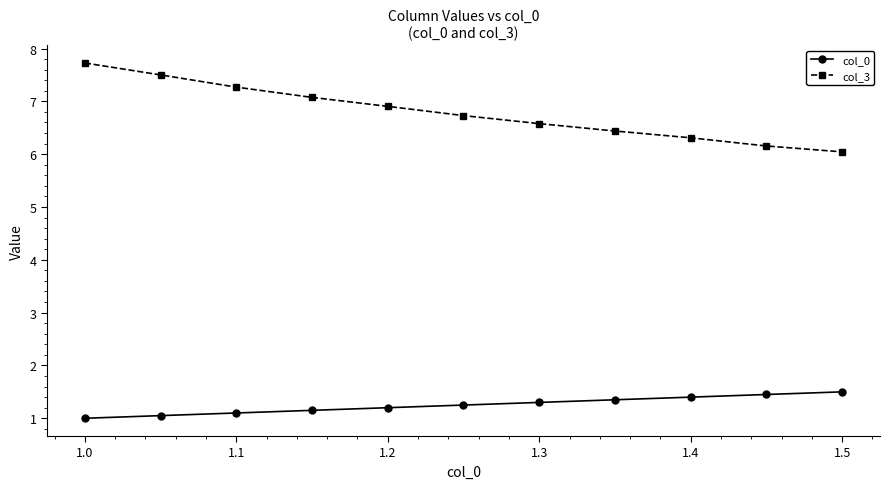

What is the difference between the second highest and minimum values in the col_3 series?

1.5